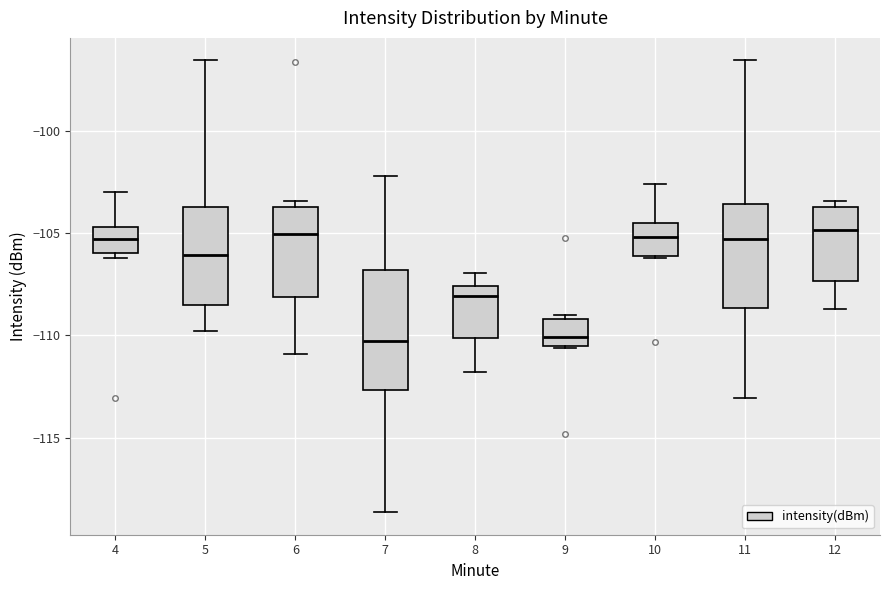

Where does the median line of the box at x = 5 sit on the y-axis? The values are not printed on the chart, so give them approximately, as read against the axis.

-106.0